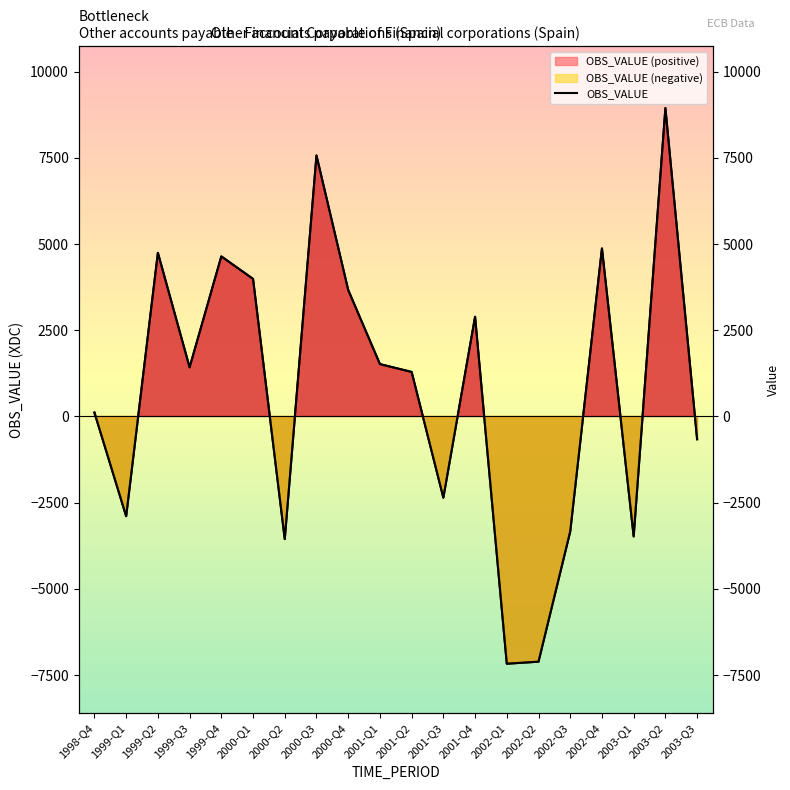

True or false: the data shows 4745 at 1999-Q2.

True